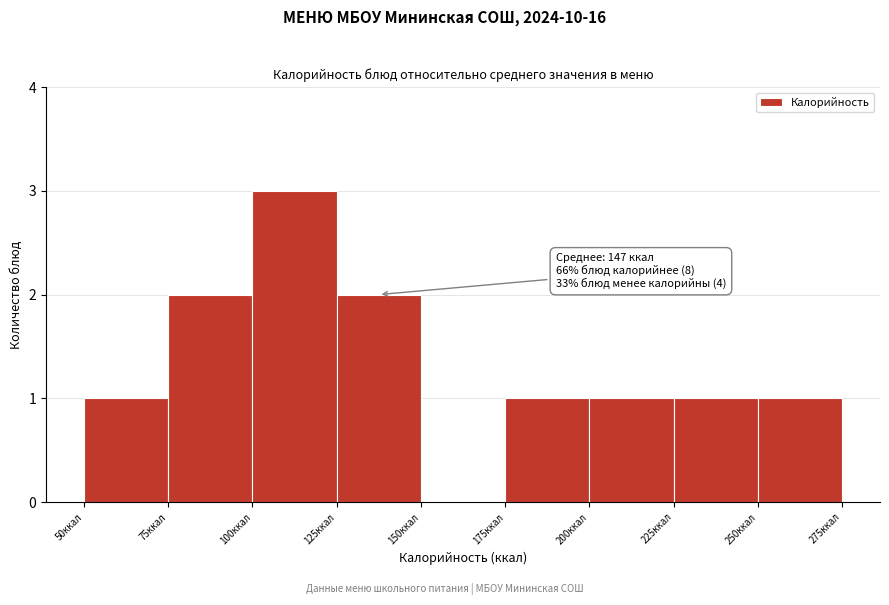

Which range on the x-axis has the tallest bar?

100 to 125